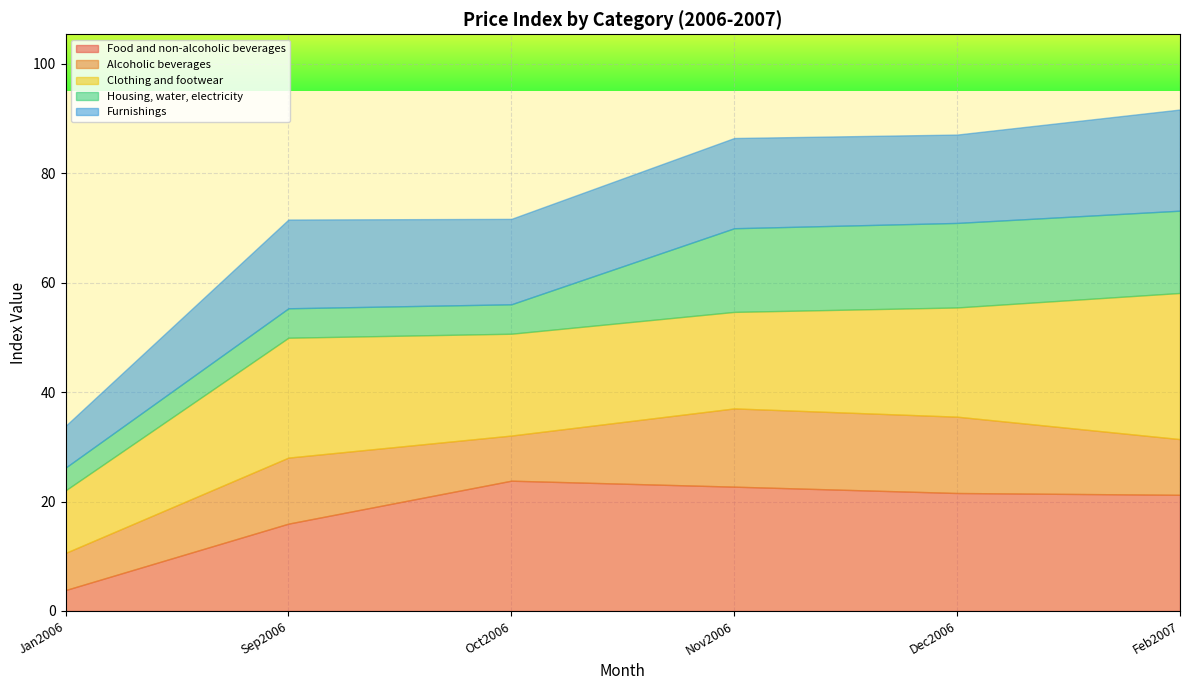

The Clothing and footwear series shows 51.8 at Dec2006. True or false?

False